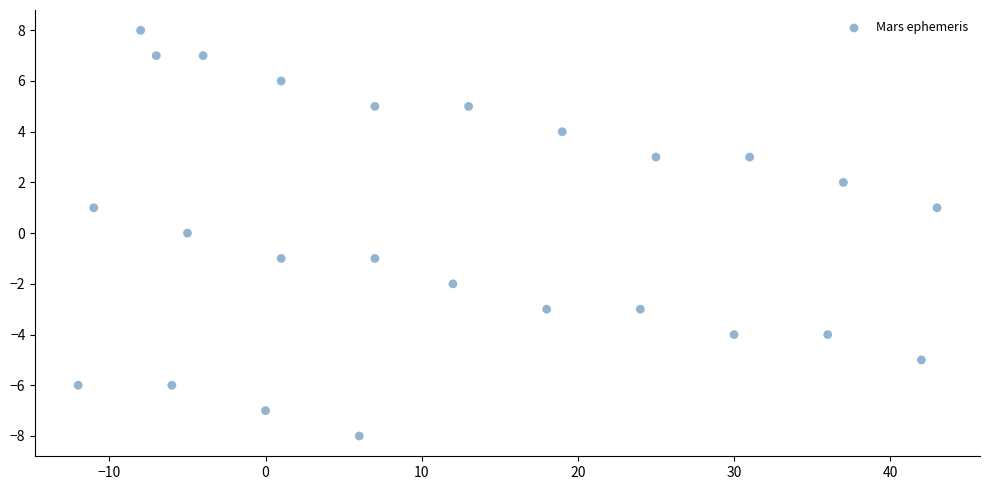

What is the range of Y values (max minus min)?

16